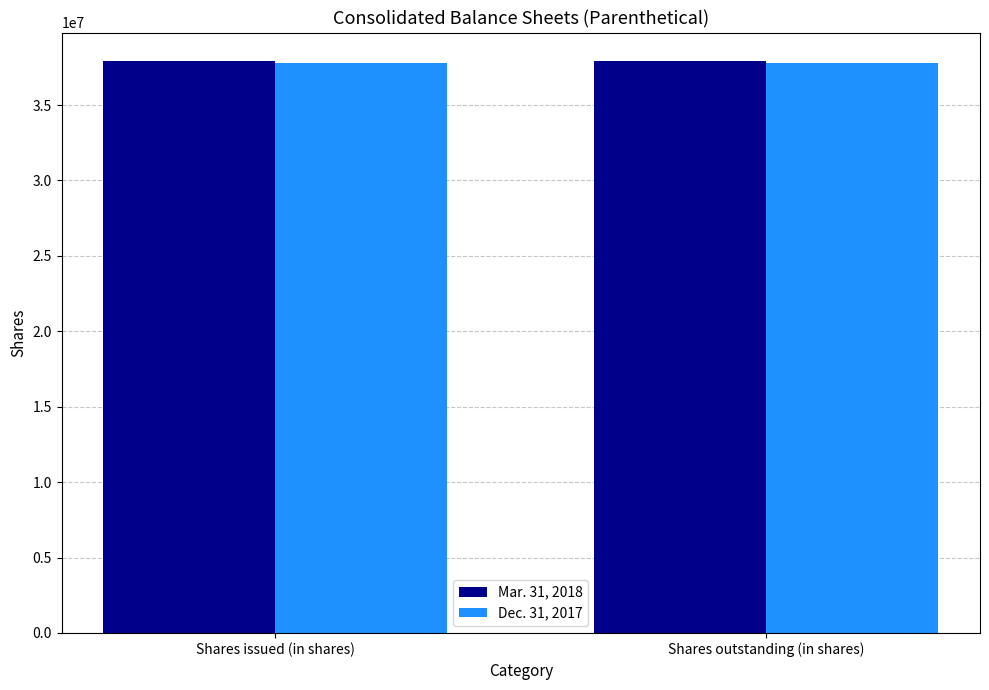

The Dec. 31, 2017 series shows 37802556 at Shares issued (in shares). True or false?

True